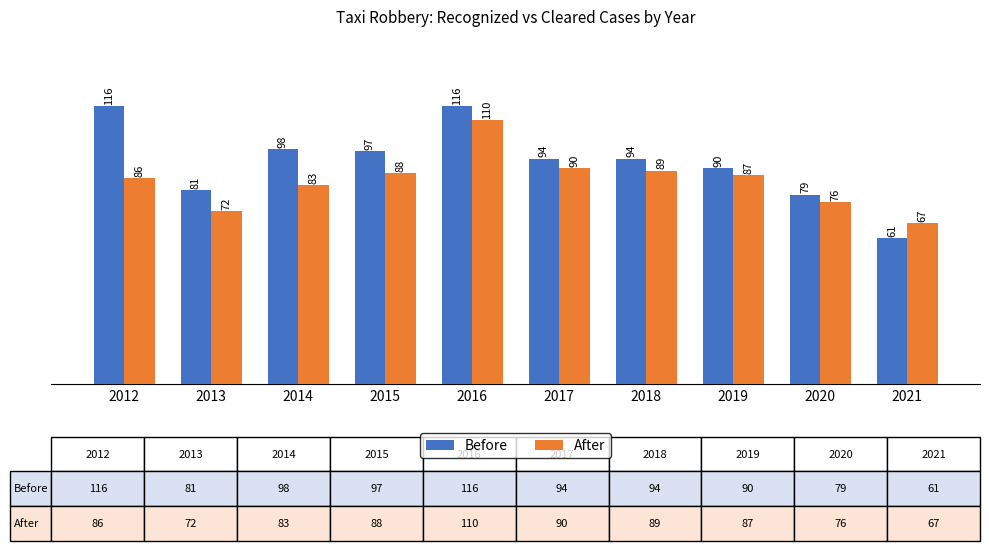

At 2012, list the series in order from largest to smallest.

Before, After